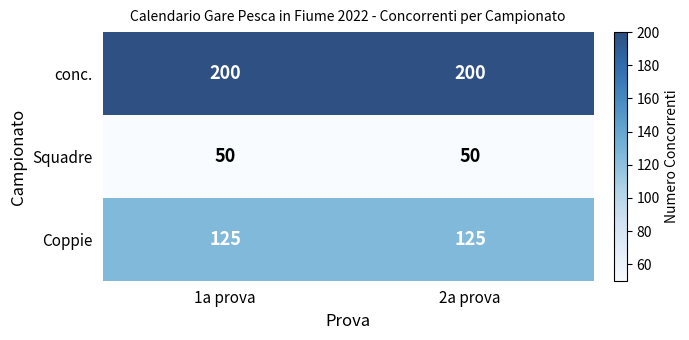

At how many categories does at least one series exceed 60?

2